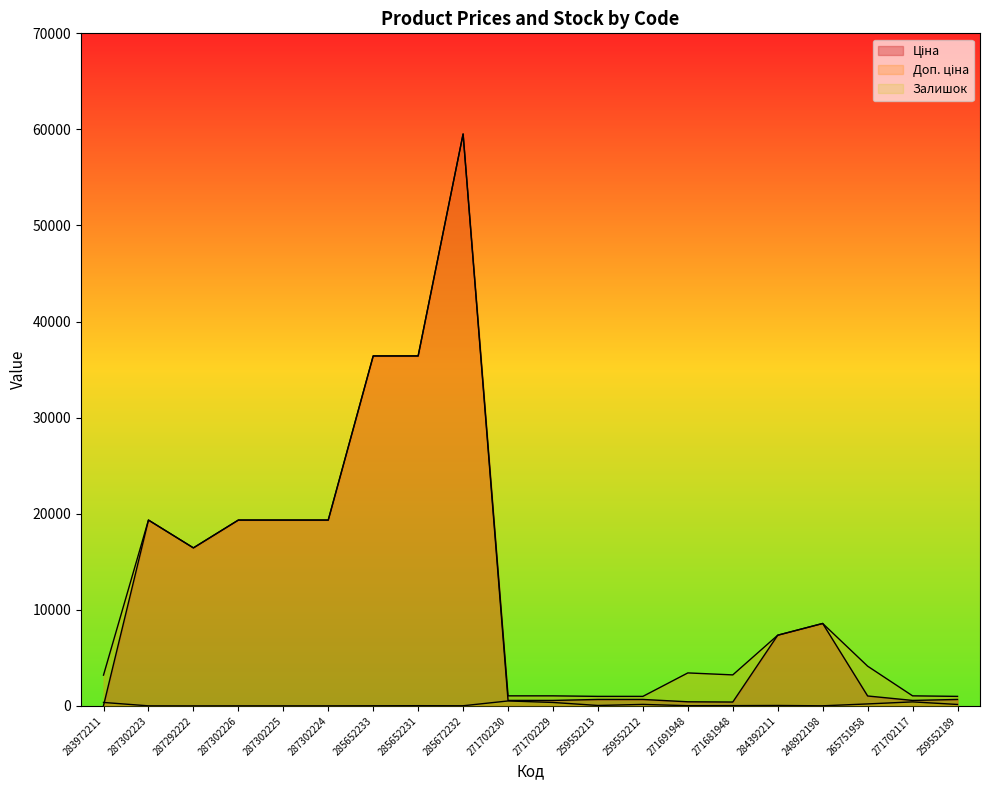

The Ціна series shows 37904.4 at 285672232. True or false?

False